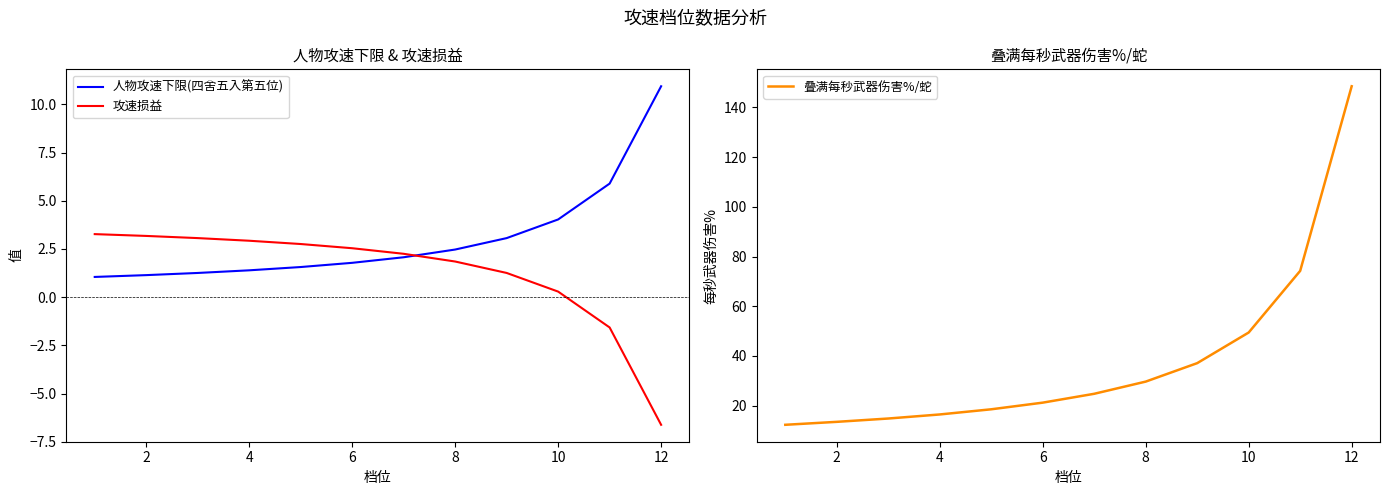

What is the highest value of the 人物攻速下限(四舍五入第五位) series?

10.9